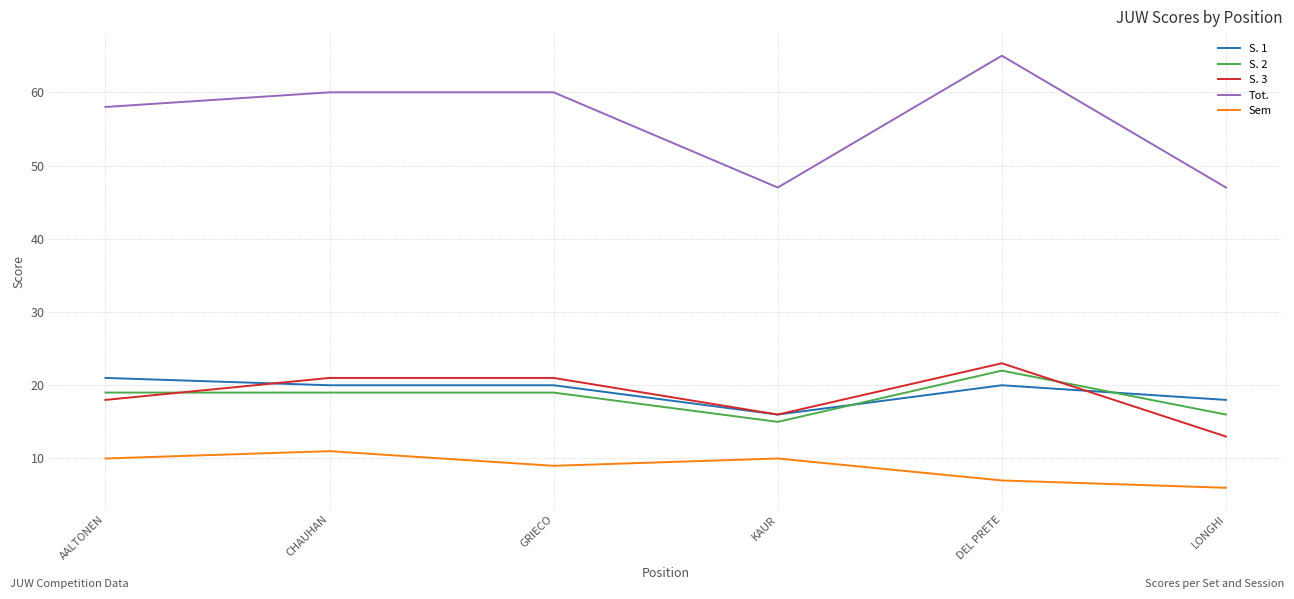

What position from the left is DEL PRETE?

5